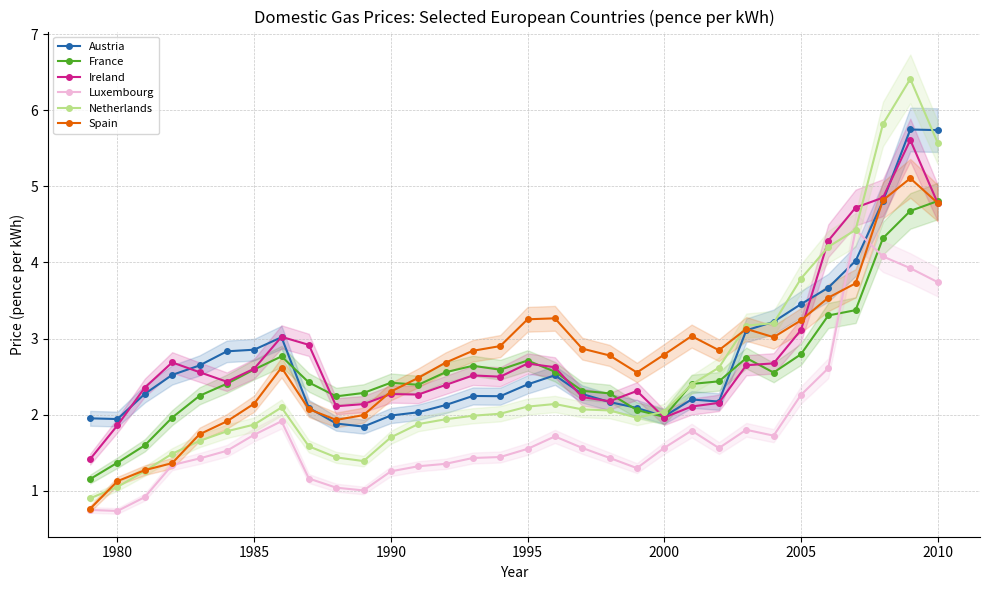

What is the minimum value for France?

1.2